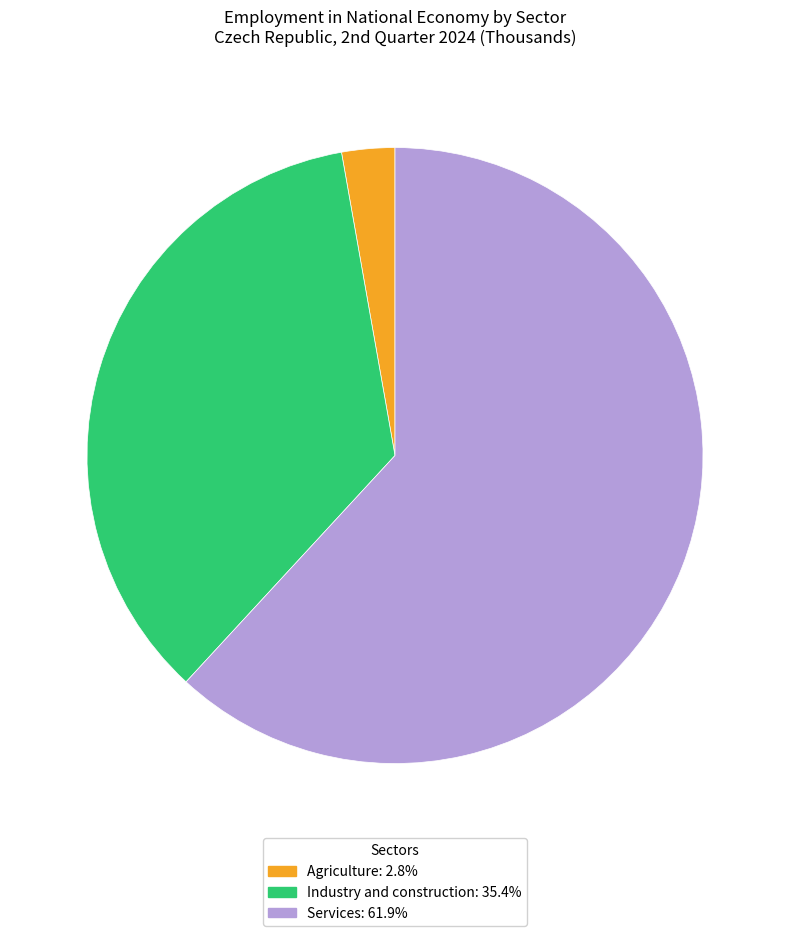

Count the number of slices in the pie.

3